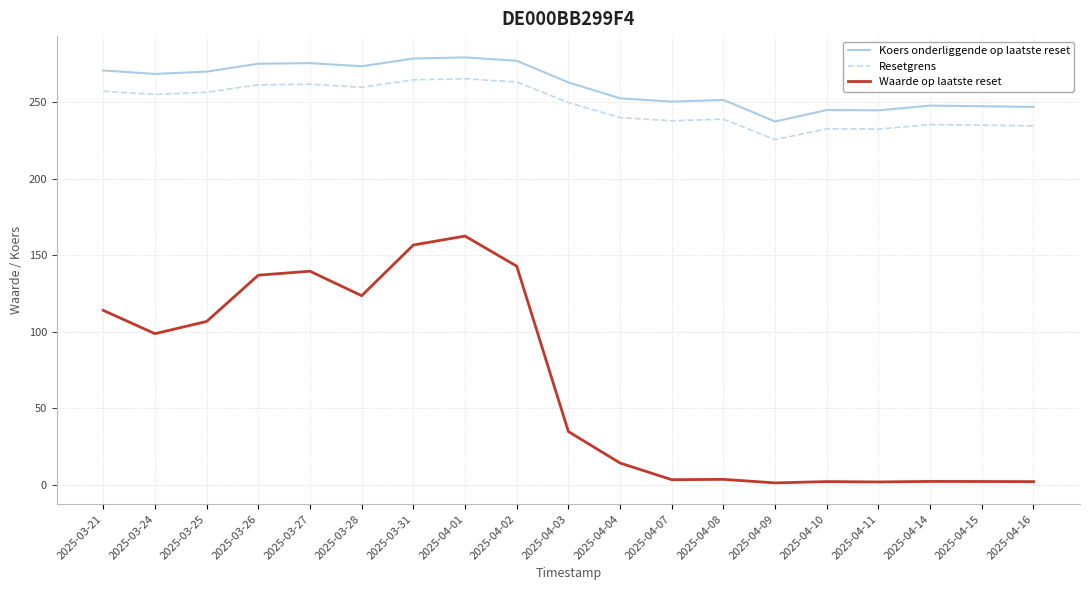

How many series are shown in this chart?

3